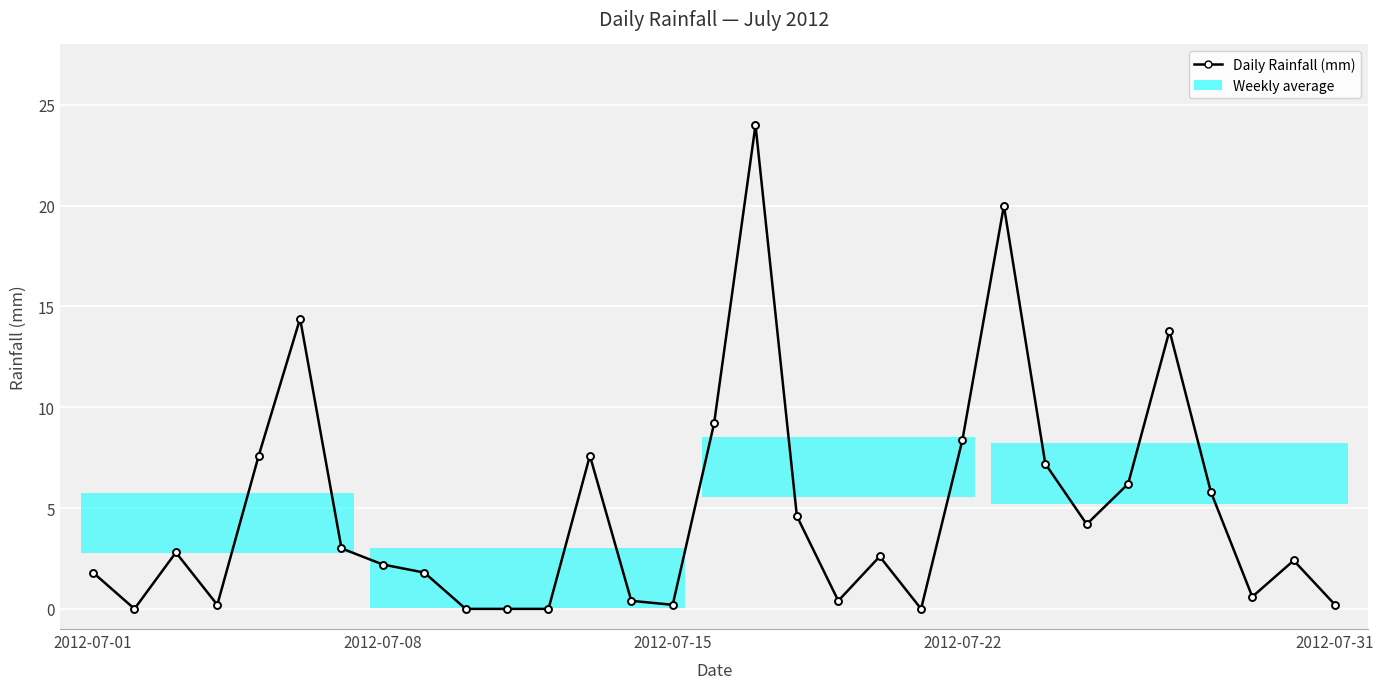

True or false: there are more than 0 points higher than both neighbors.

True